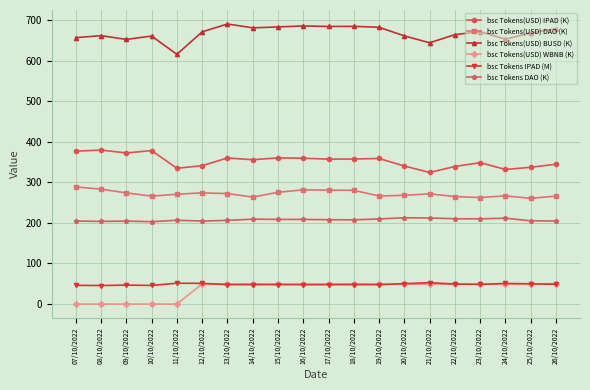

The value of bsc Tokens(USD) IPAD (K) at 11/10/2022 is 334.6. True or false?

True